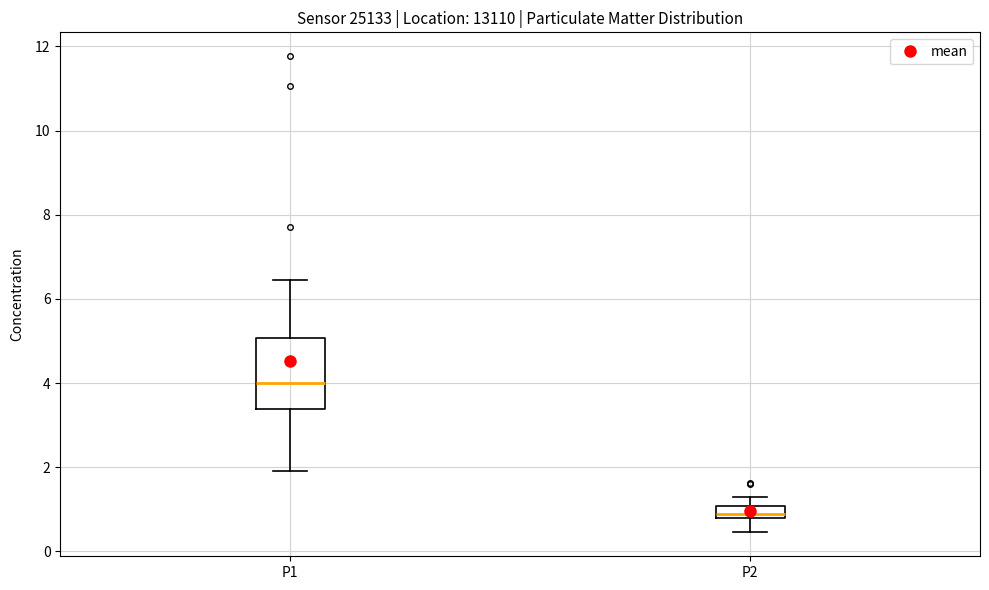

Which box is the tallest, from its lower edge to its upper edge?

P1